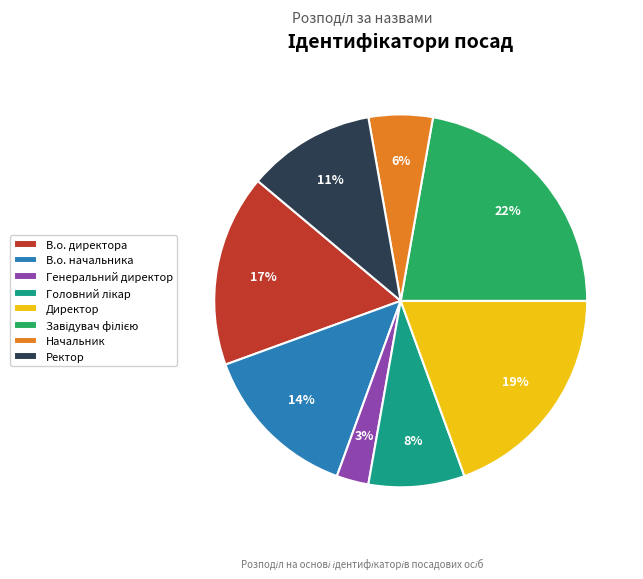

What is the smallest slice in the pie chart?

Генеральний директор